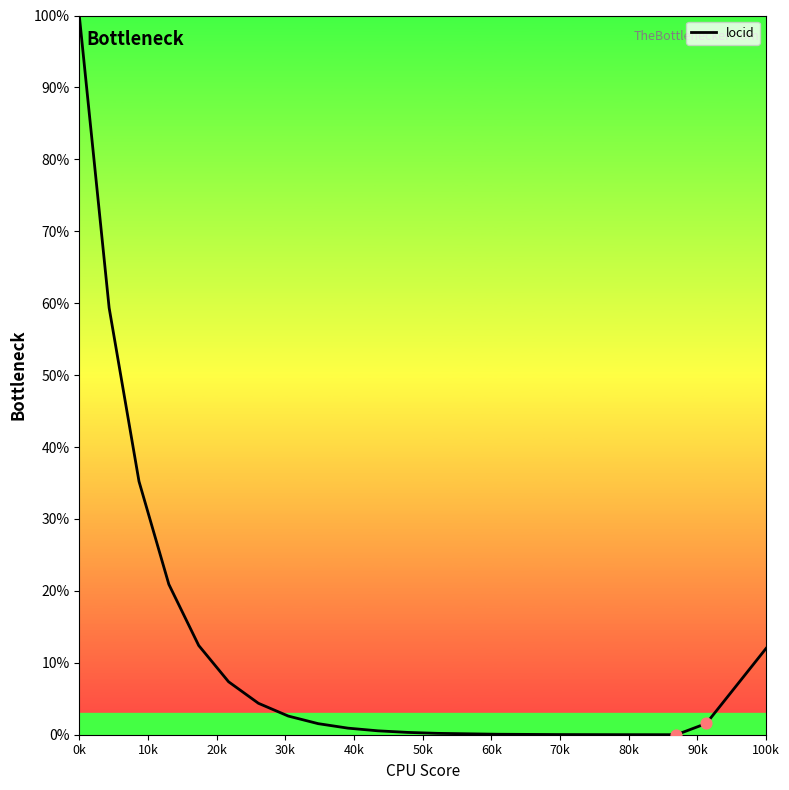

What is the greatest value displayed?

100.0